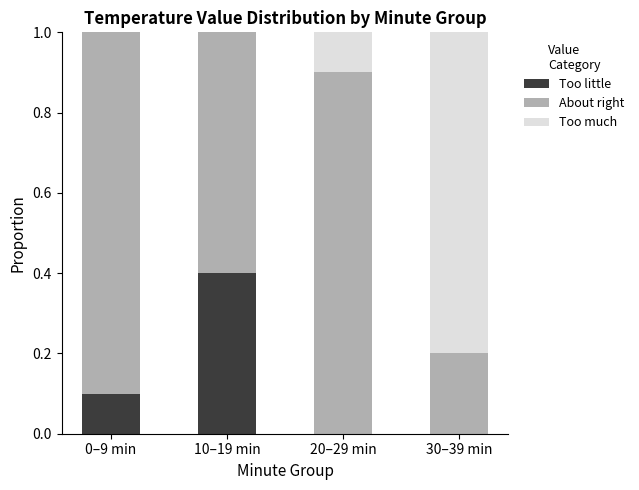

What is the sum of all Too little values?

0.5